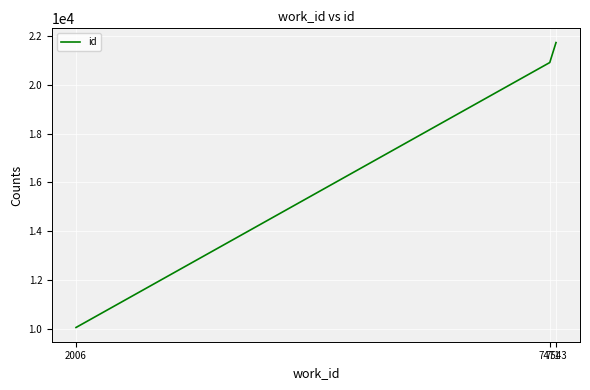

What is the ratio of the value at 2006 to the value at 7471?

0.5